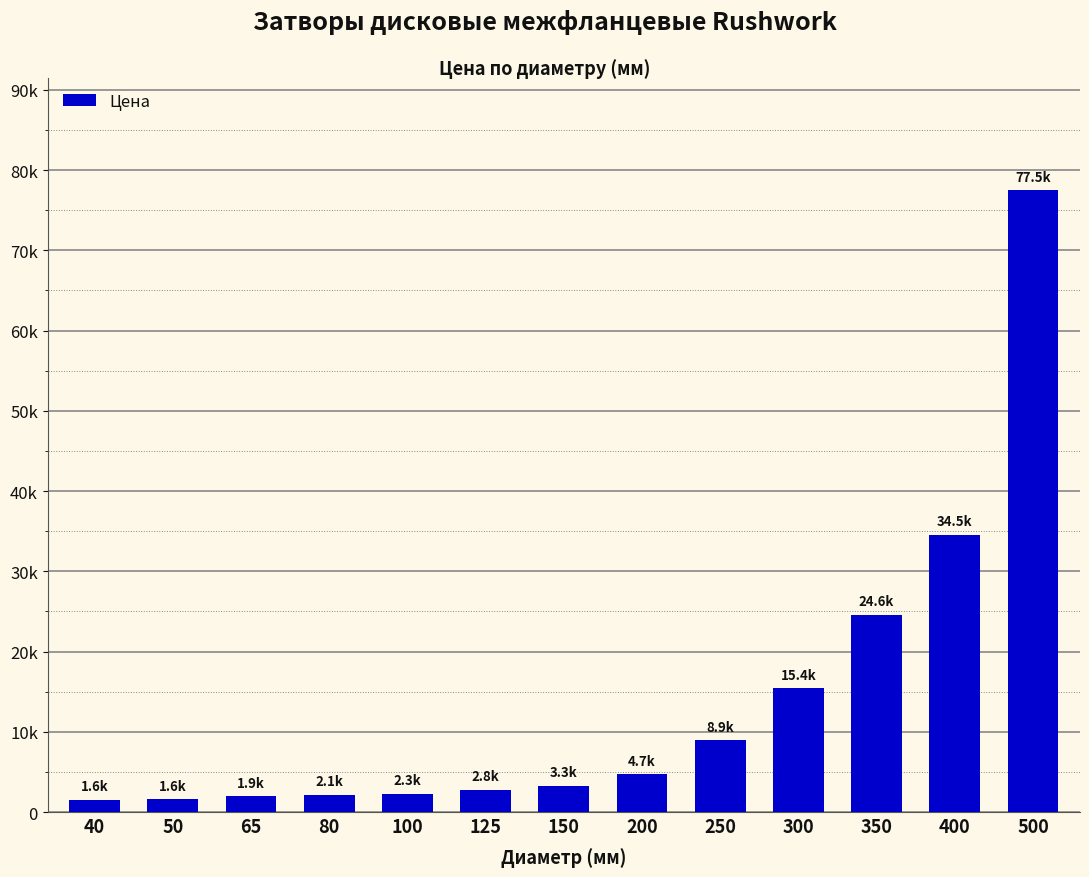

List the labels in order of value, largest first.

500, 400, 350, 300, 250, 200, 150, 125, 100, 80, 65, 50, 40